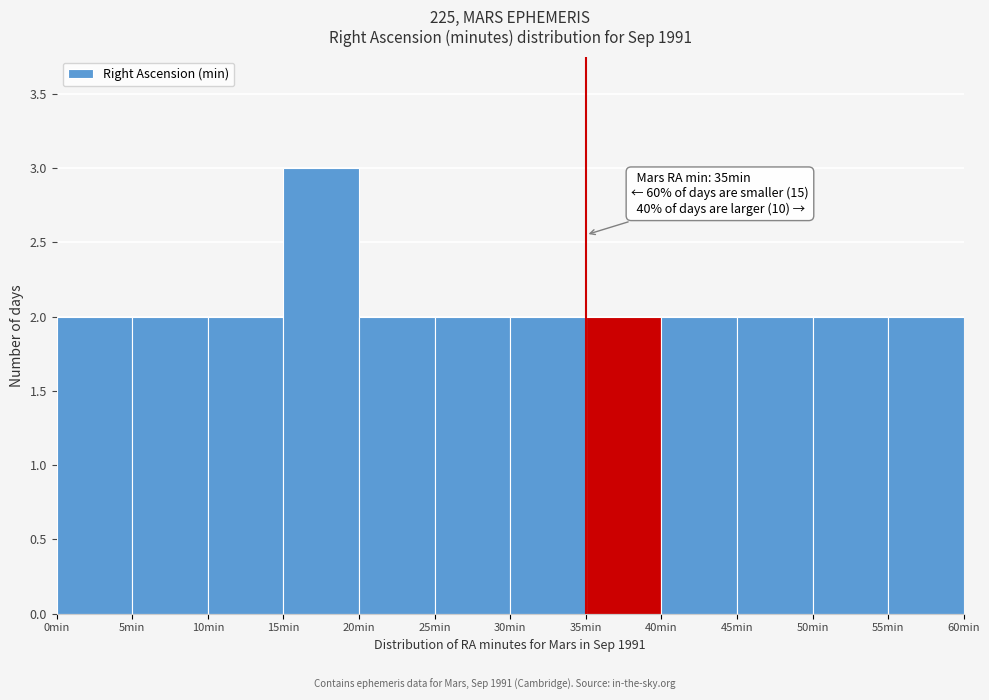

Over which range of the x-axis is the bar tallest?

15 to 20